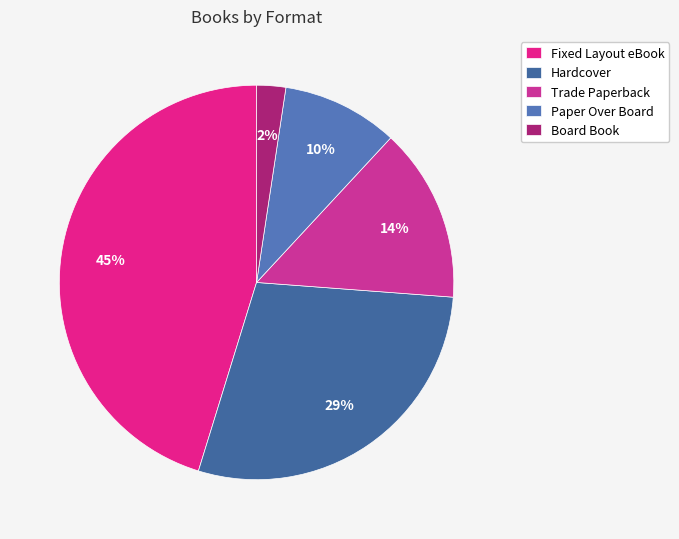

Rank the categories by value from lowest to highest.

Board Book, Paper Over Board, Trade Paperback, Hardcover, Fixed Layout eBook